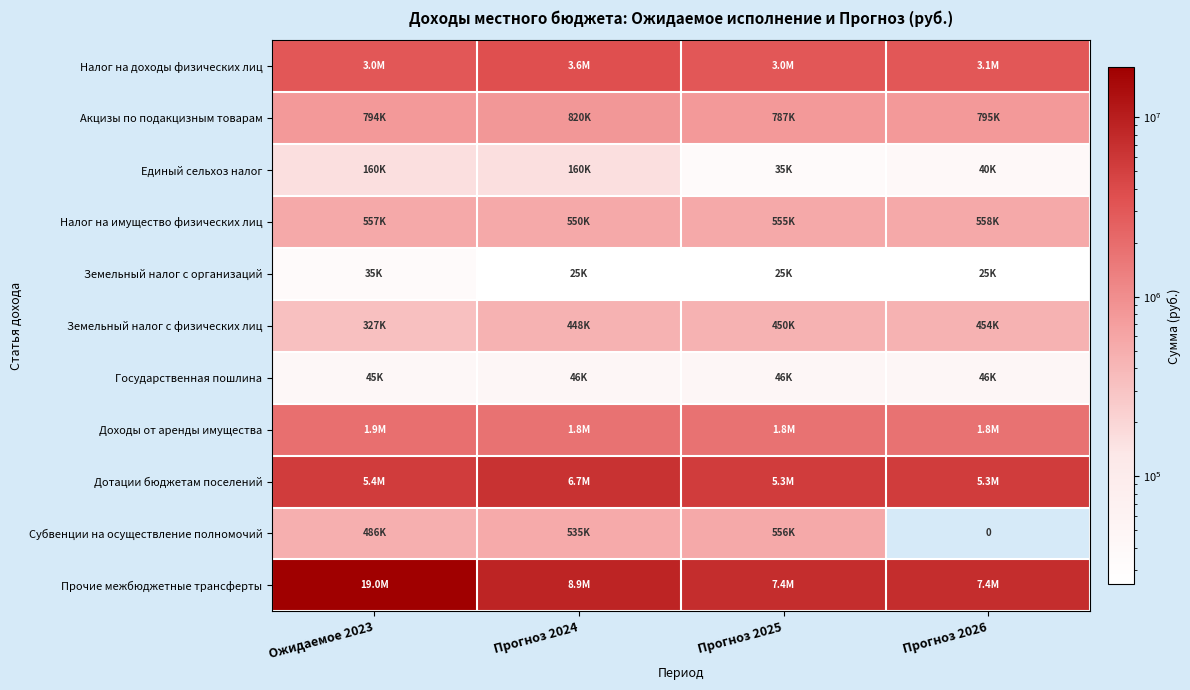

Is it true that Прочие межбюджетные трансферты equals 7379000.0 at Прогноз 2025?

True